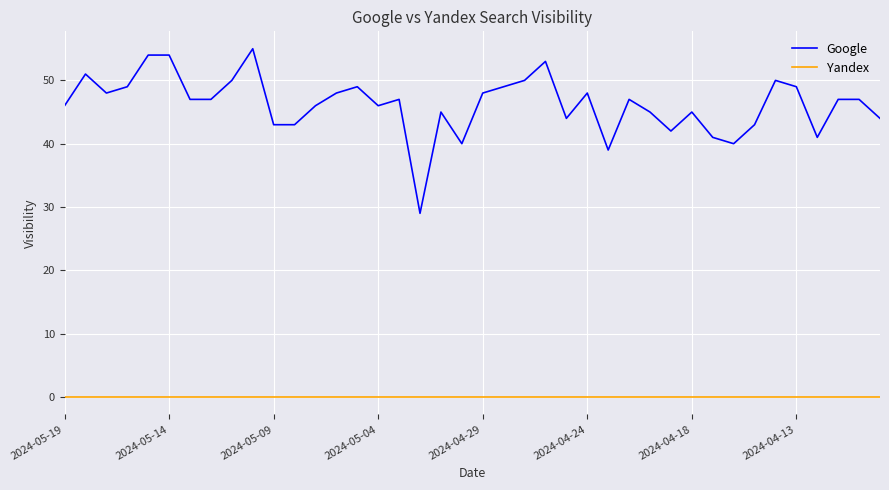

Which series has the largest range (max minus min)?

Google